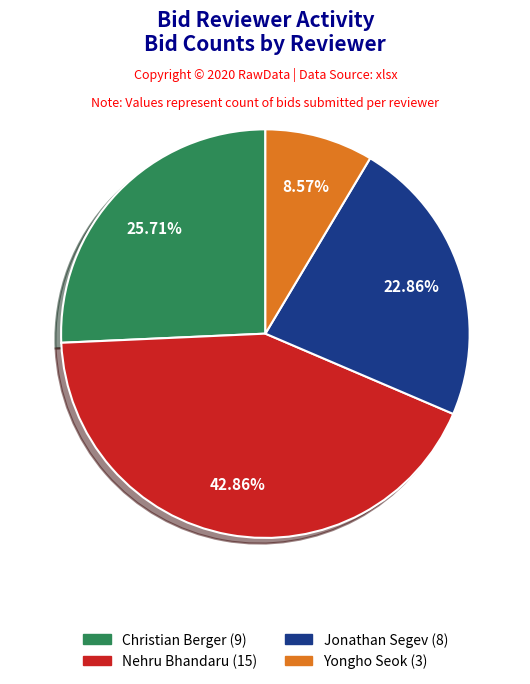

The Christian Berger slice represents 16% of the pie. True or false?

False